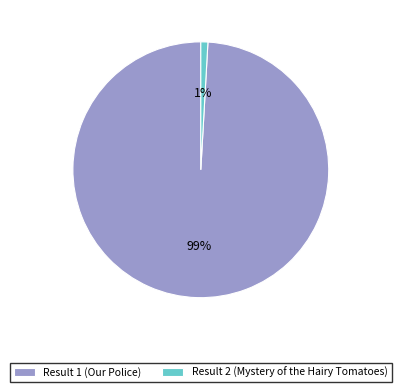

Which category has the biggest portion of the pie?

Result 1 (Our Police)